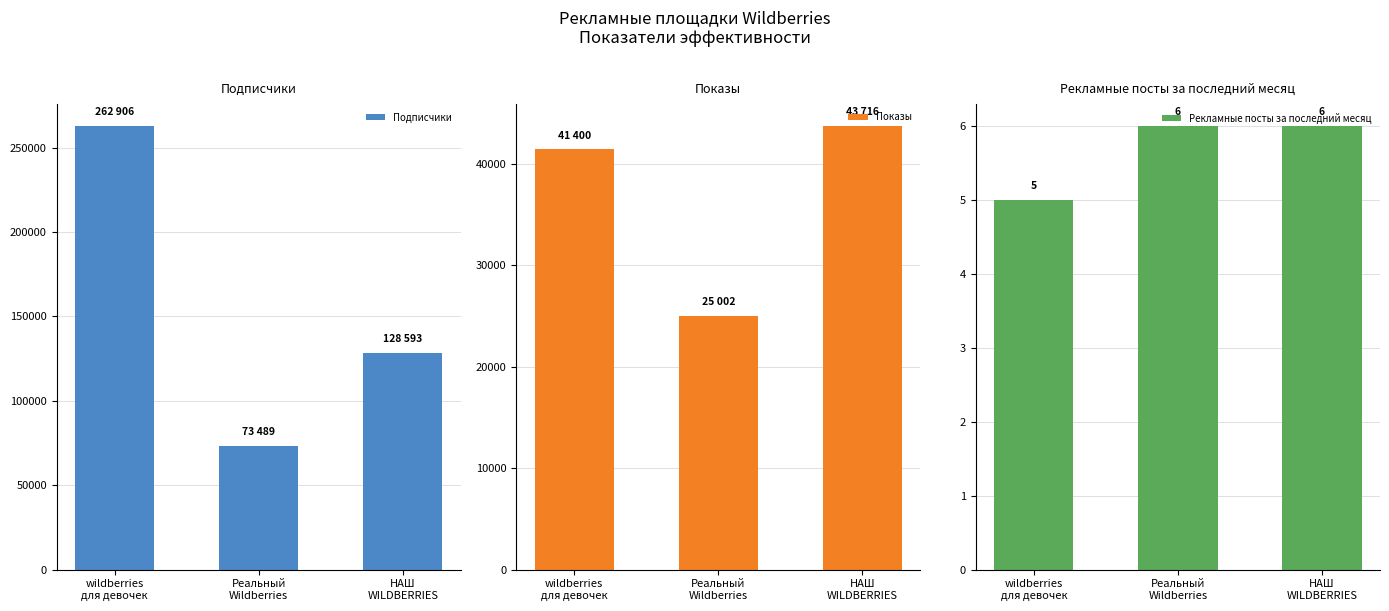

What are all the series names shown in the legend?

Подписчики, Показы, Рекламные посты за последний месяц